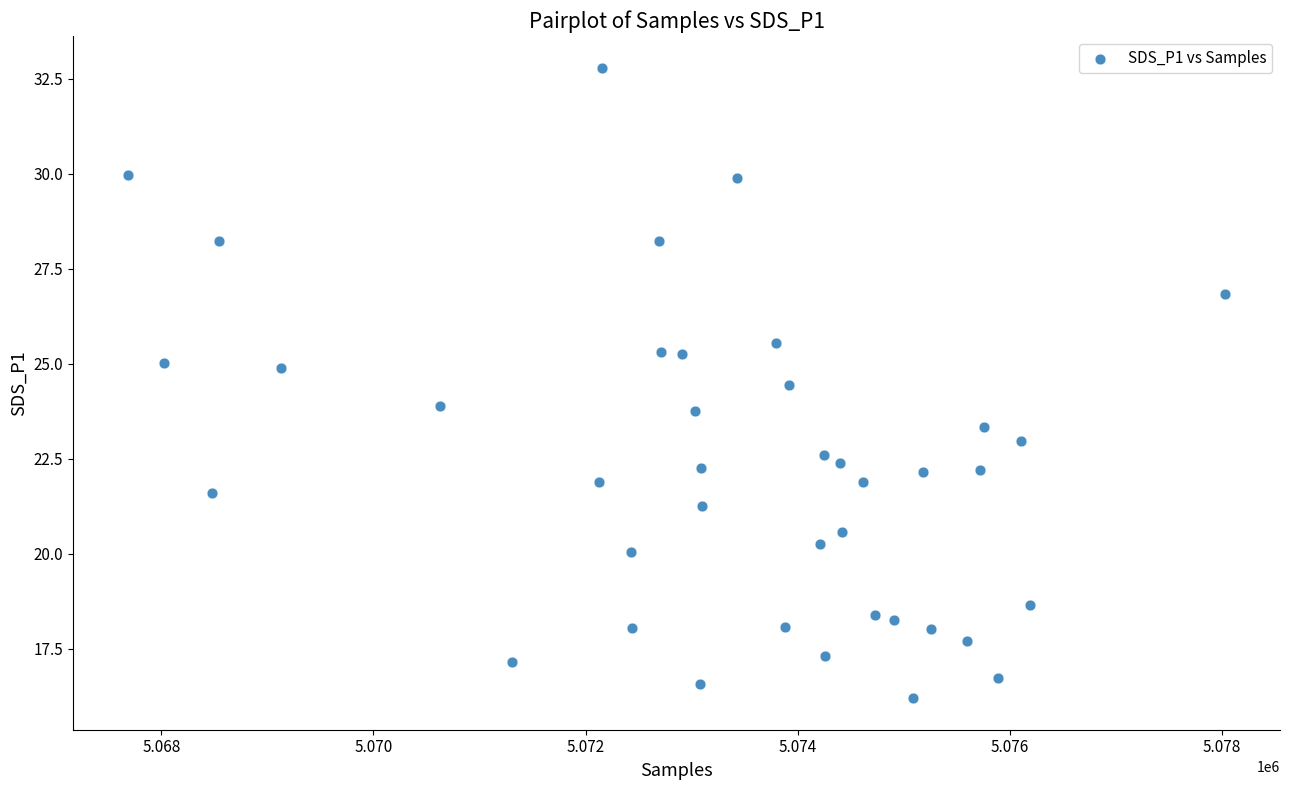

What is the range of X values (max minus min)?

10345.0